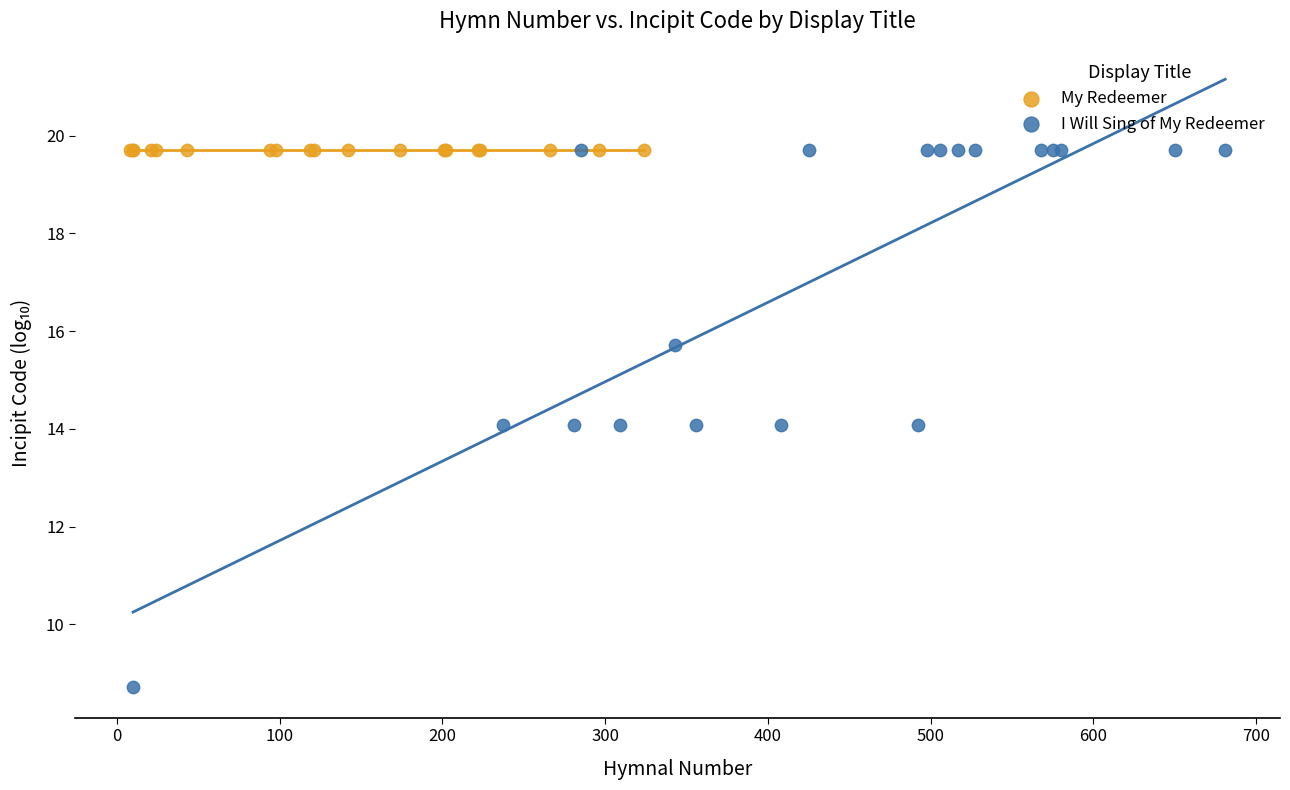

Which series reaches the minimum Y coordinate?

I Will Sing of My Redeemer